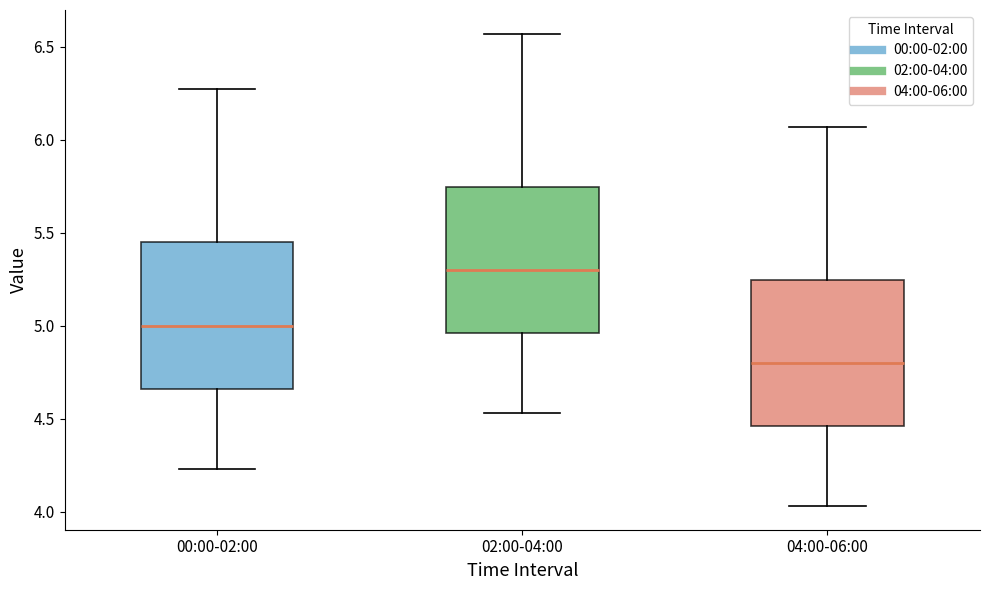

Where does the upper whisker of the box for 04:00-06:00 end on the y-axis? The values are not printed on the chart, so give them approximately, as read against the axis.

6.05